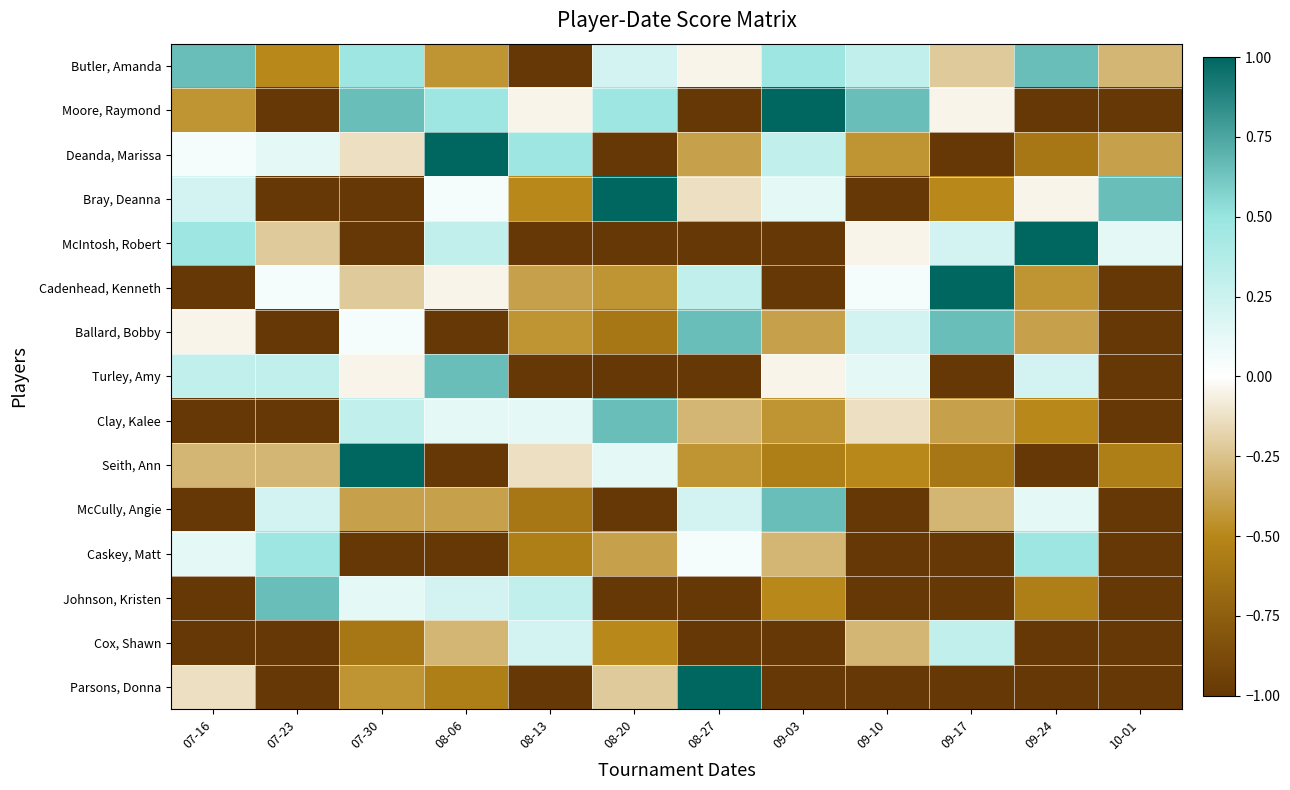

At how many categories does at least one series exceed 0?

12